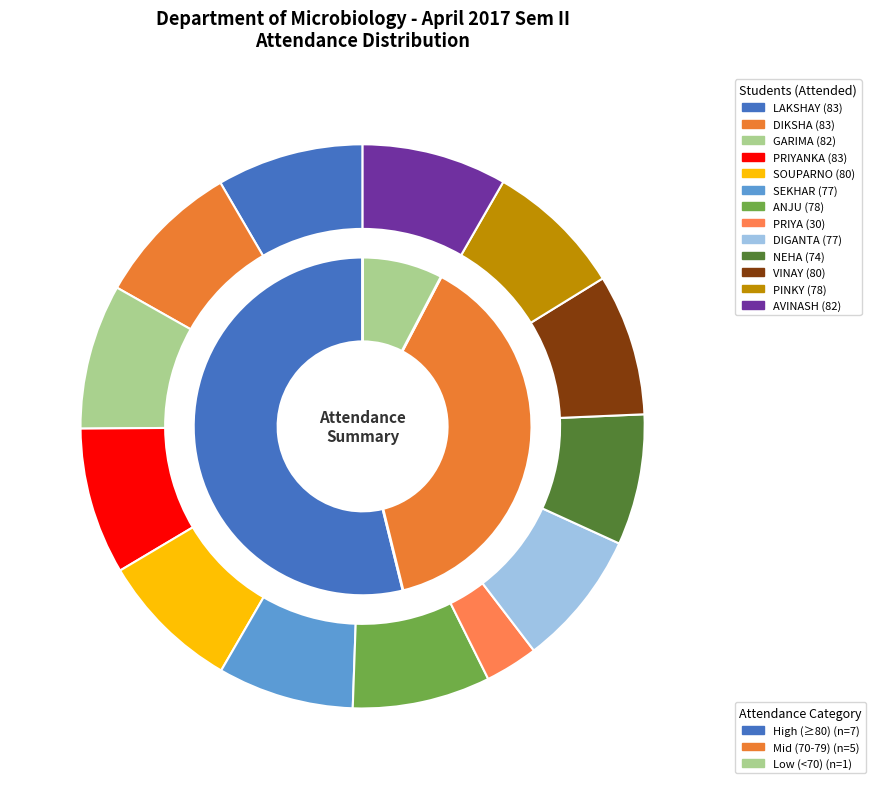

Which slice is the smallest?

PRIYA